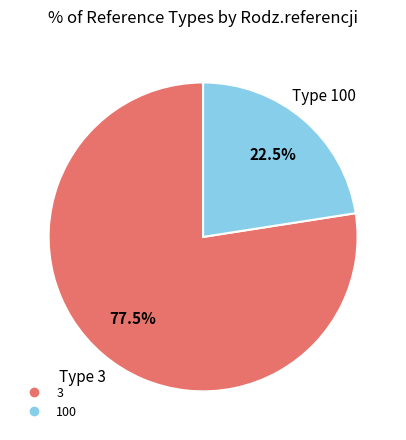

Which has a higher value, 100 or 3?

3